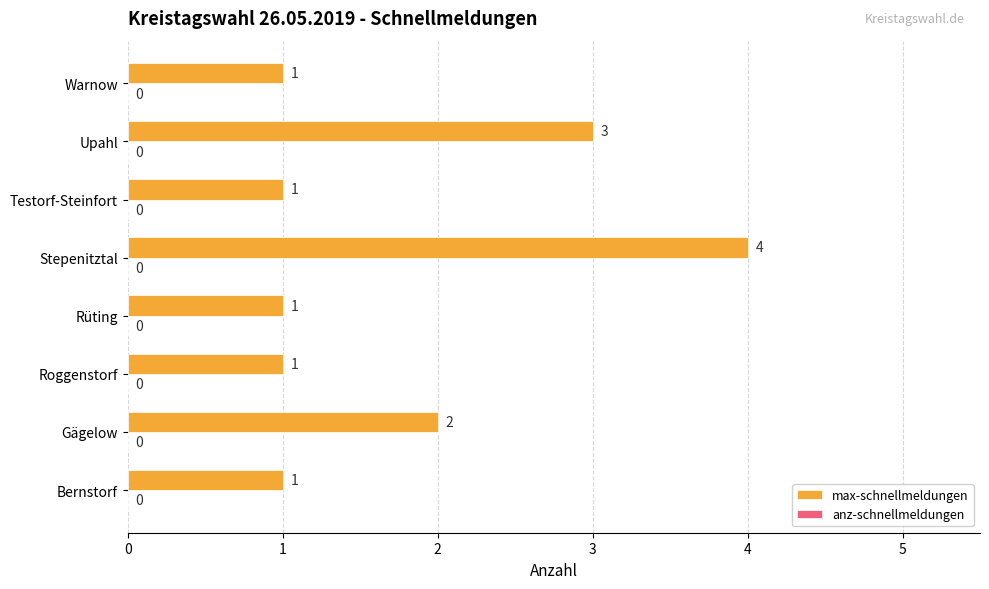

What is the sum of the values at Rüting and Upahl?

4